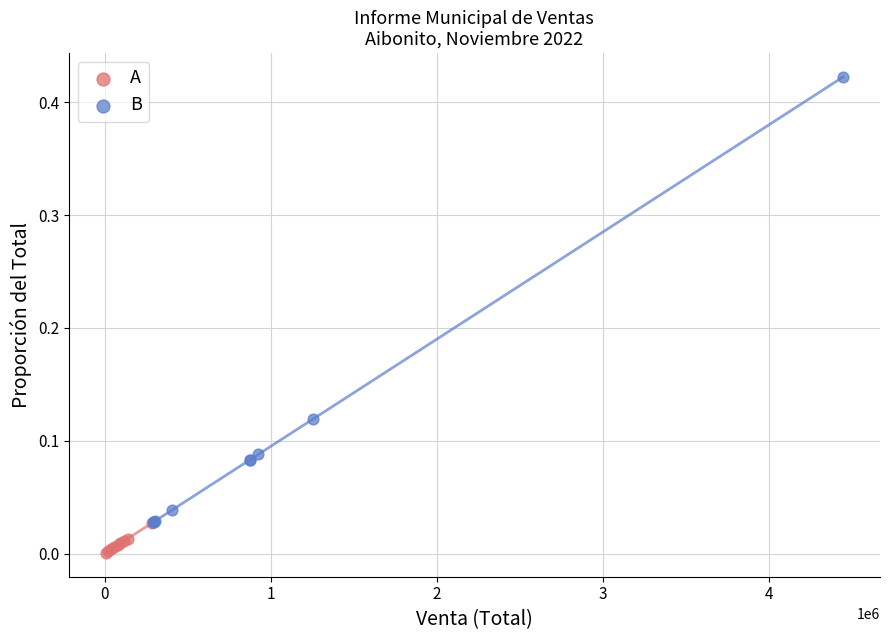

Which series contains the highest Y value?

B